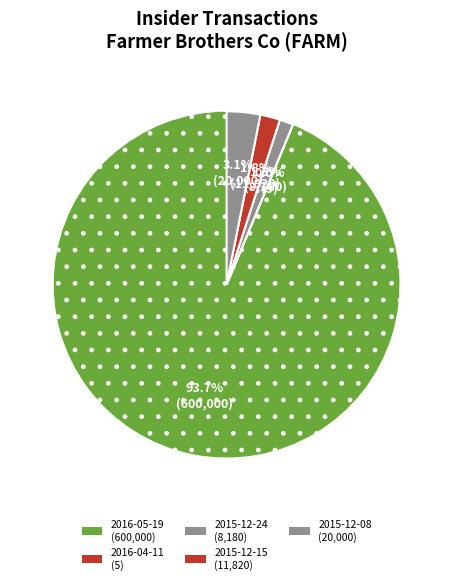

How many slices are in this pie chart?

5